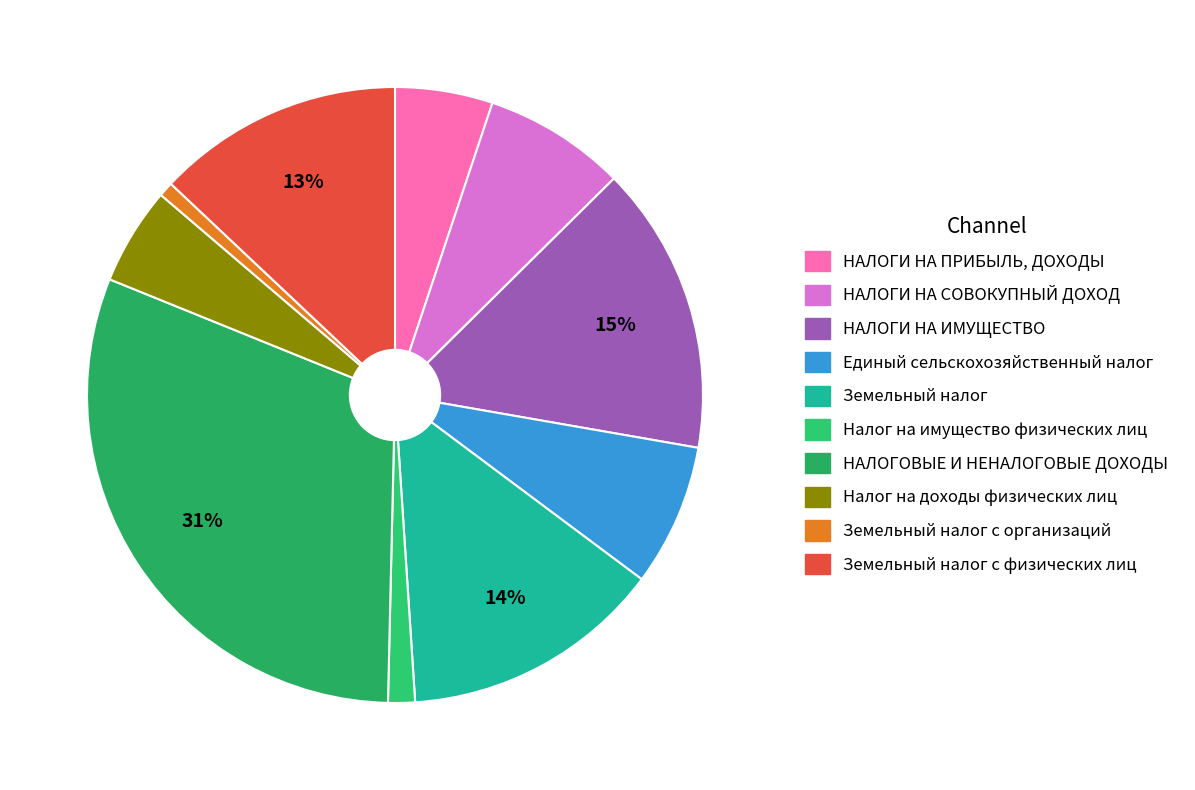

What is the largest slice in the pie chart?

НАЛОГОВЫЕ И НЕНАЛОГОВЫЕ ДОХОДЫ